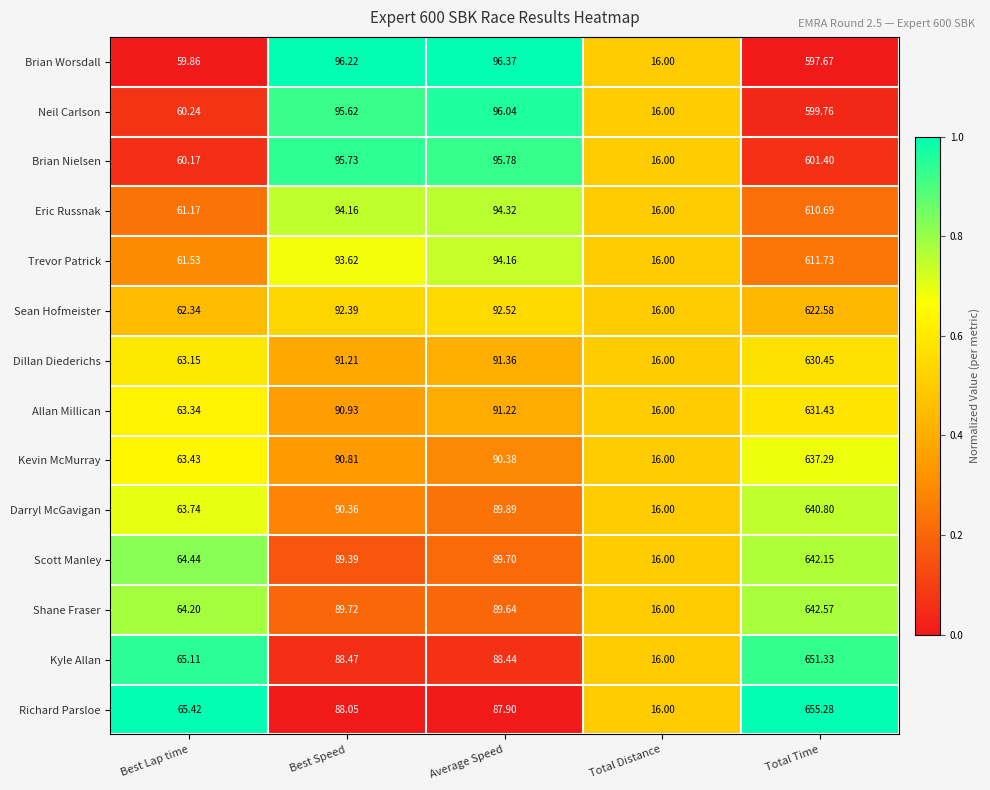

Which series has the largest range (max minus min)?

Richard Parsloe